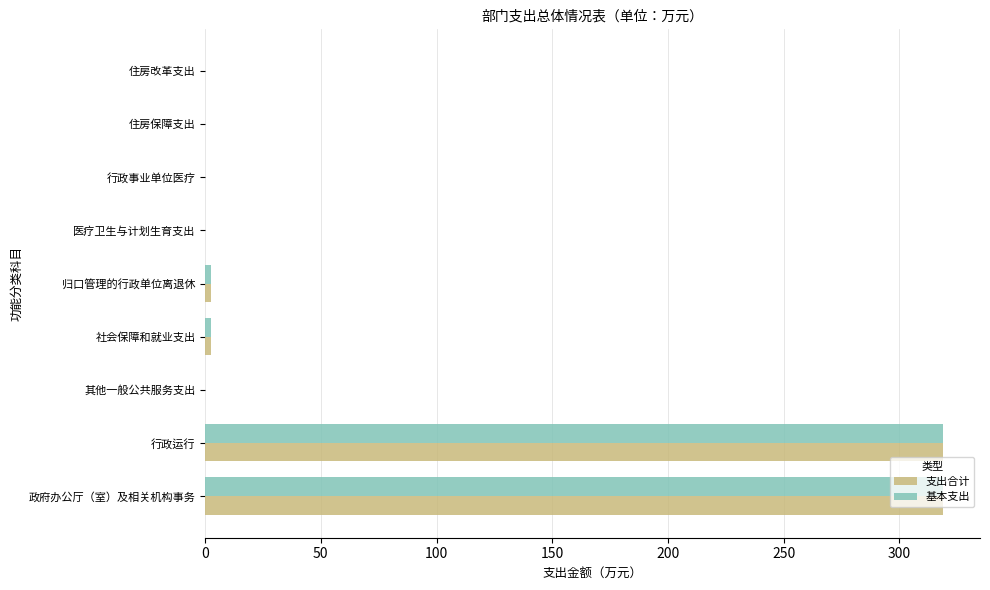

What is the greatest value displayed?

318.9